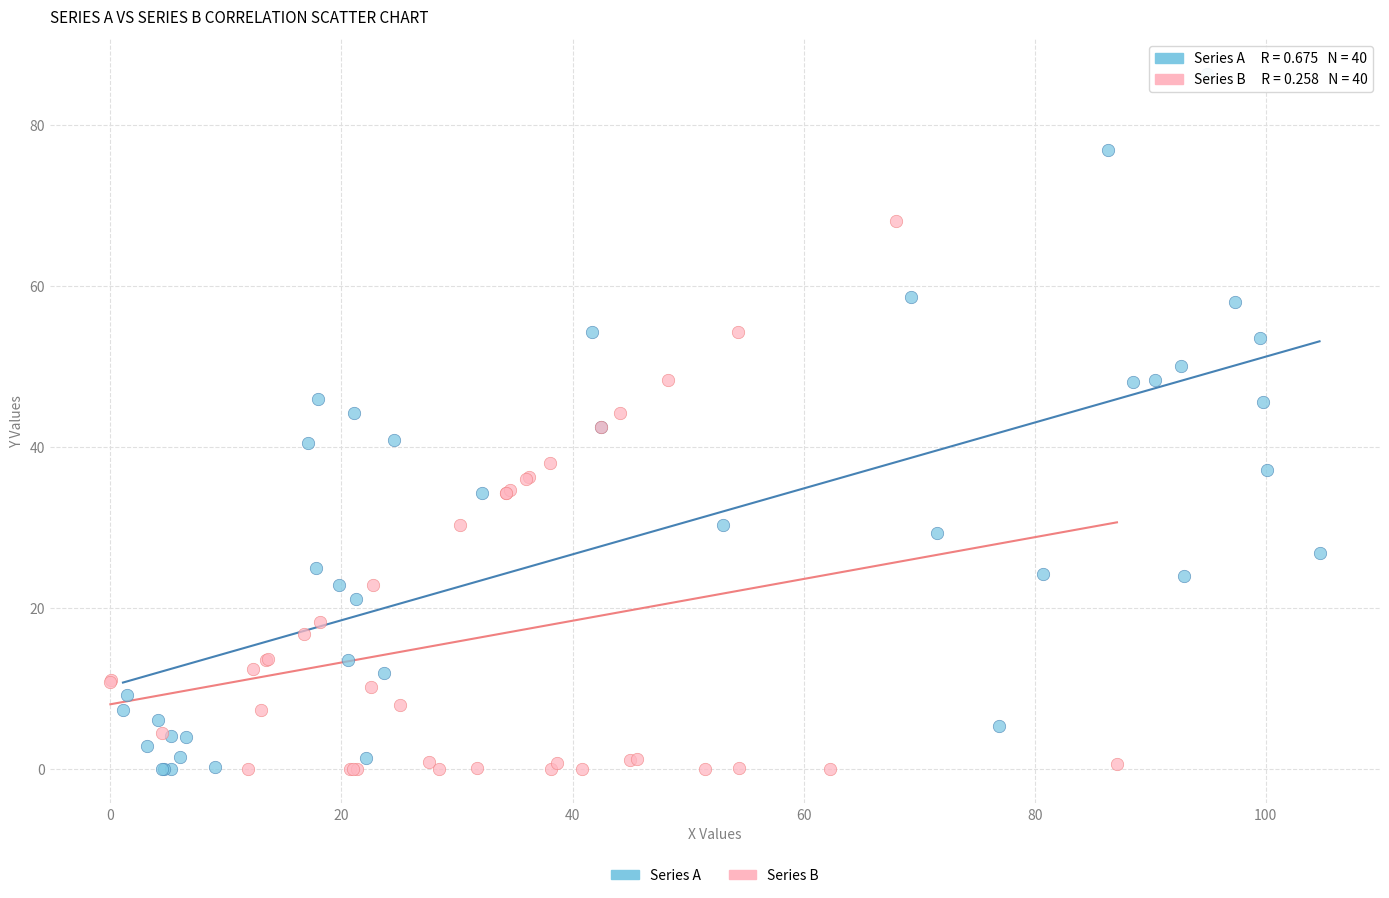

Which series contains the highest Y value?

Series A